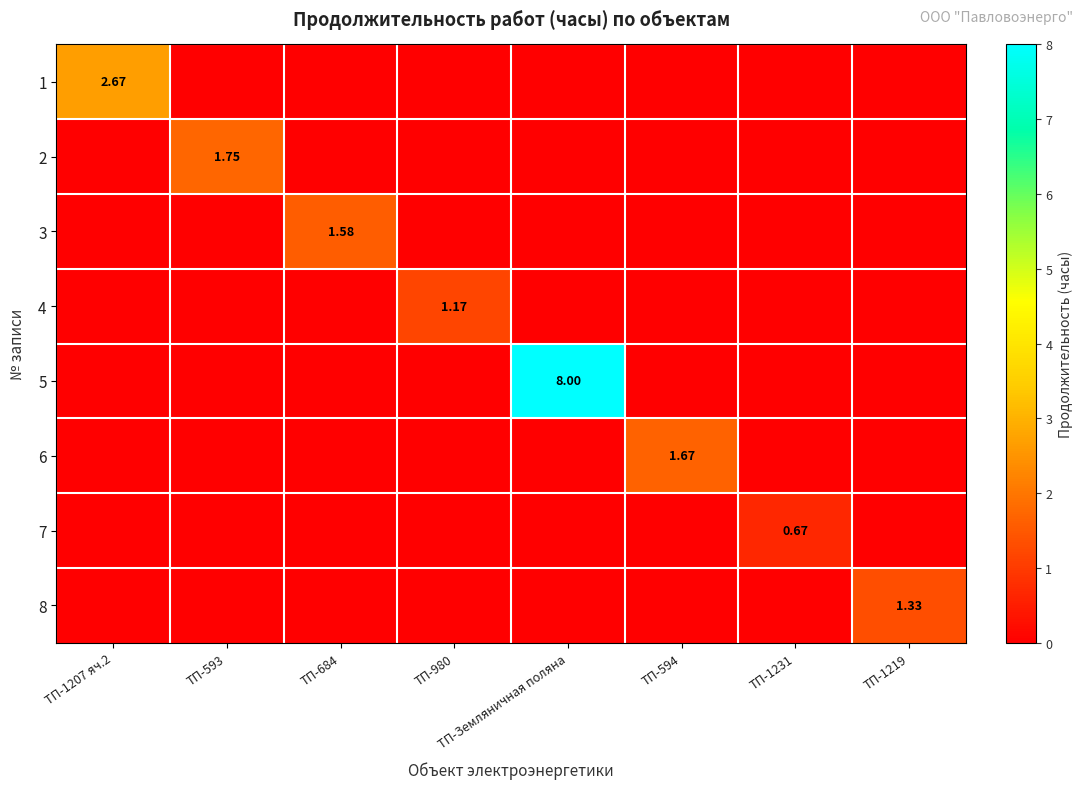

The value of 6 at ТП-1231 is 0.0. True or false?

True